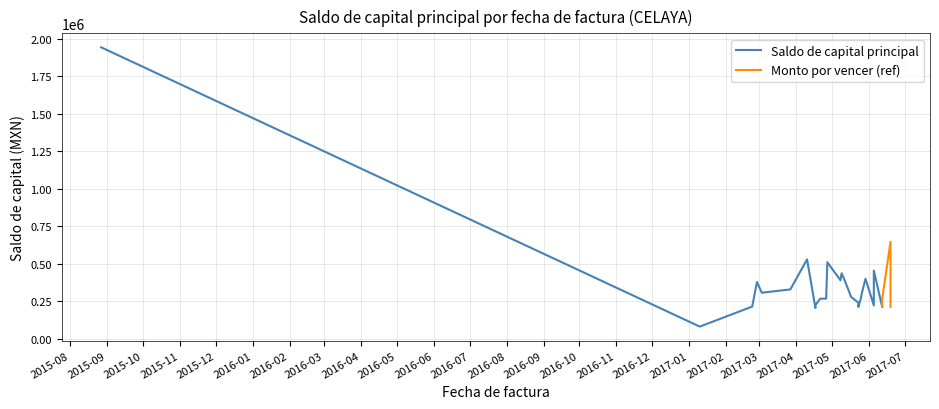

What is the maximum value shown in the chart?

1941591.5